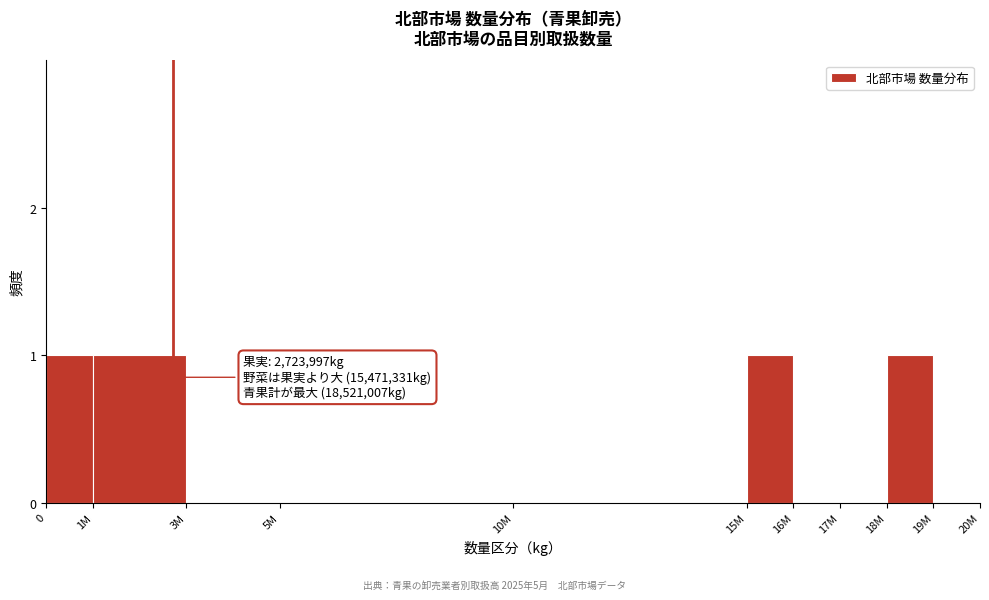

Reading right to left, extract all data points from this chart.

19M=0	18M=1	17M=0	16M=0	15M=1	10M=0	5M=0	3M=0	1M=1	0=1